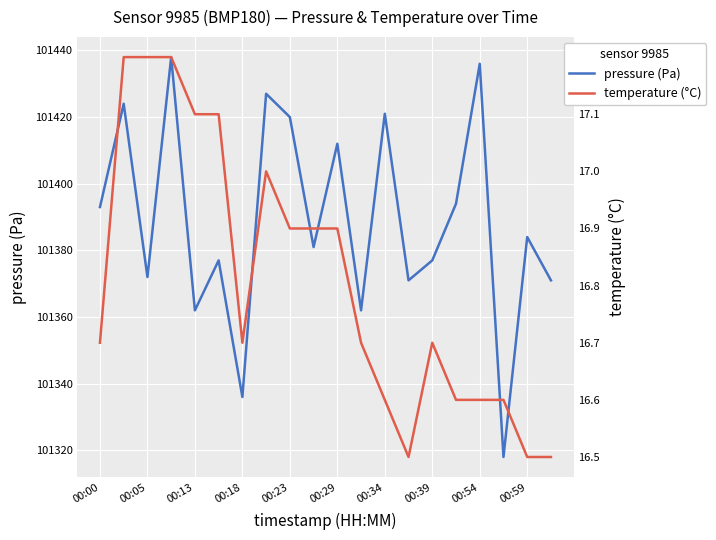

What is the minimum value for temperature (°C)?

16.5